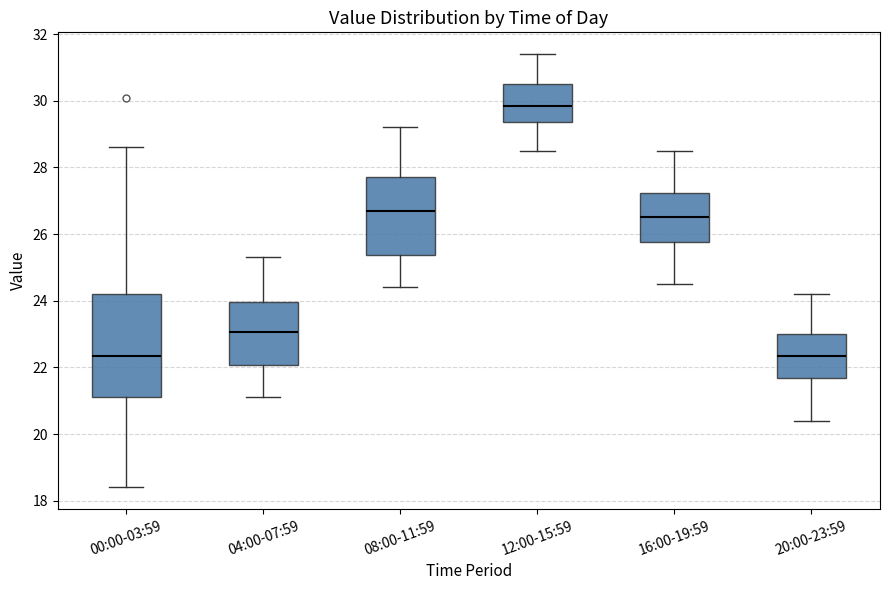

Which box has the highest median line?

12:00-15:59